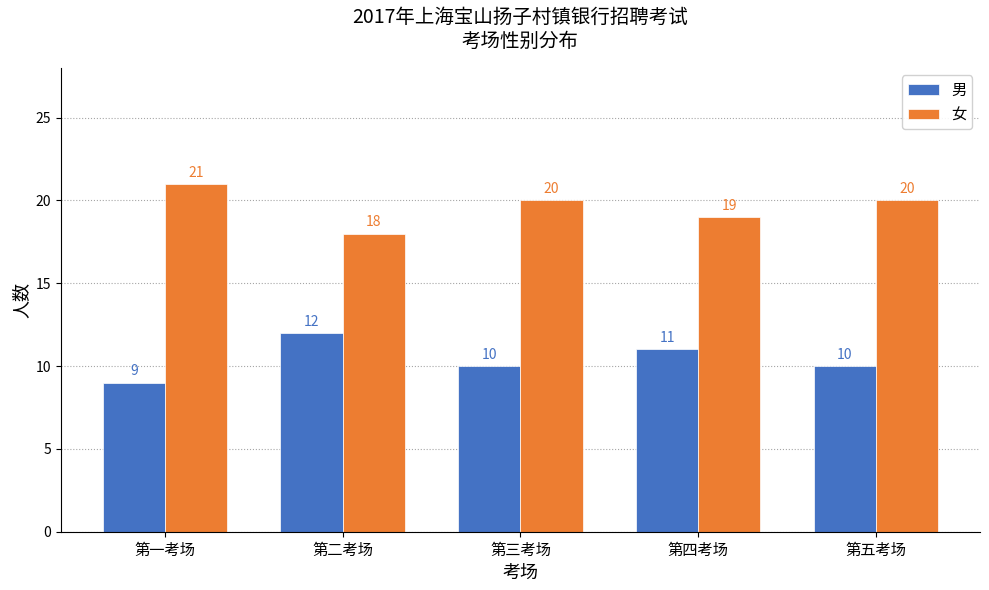

Which category has the lowest value across all series?

第一考场